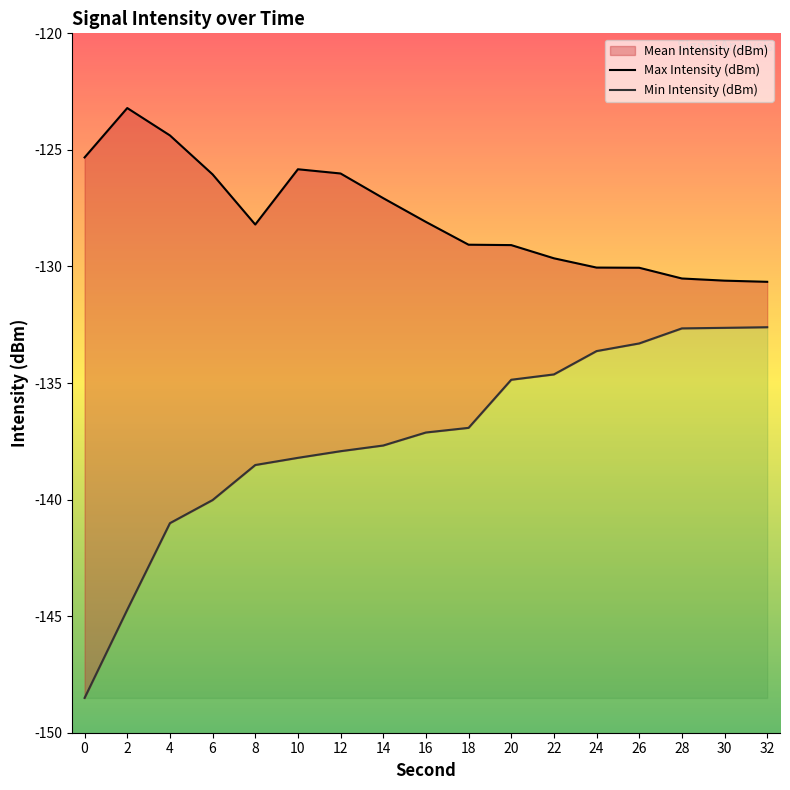

Reading left to right, transcribe all the data shown in this chart.

Max Intensity (dBm): -125.3	-123.2	-124.4	-126.0	-128.2	-125.8	-126.0	-127.1	-128.1	-129.1	-129.1	-129.6	-130.0	-130.1	-130.5	-130.6	-130.7
Min Intensity (dBm): -148.5	-144.7	-141.0	-140.0	-138.5	-138.2	-137.9	-137.7	-137.1	-136.9	-134.9	-134.6	-133.6	-133.3	-132.7	-132.6	-132.6